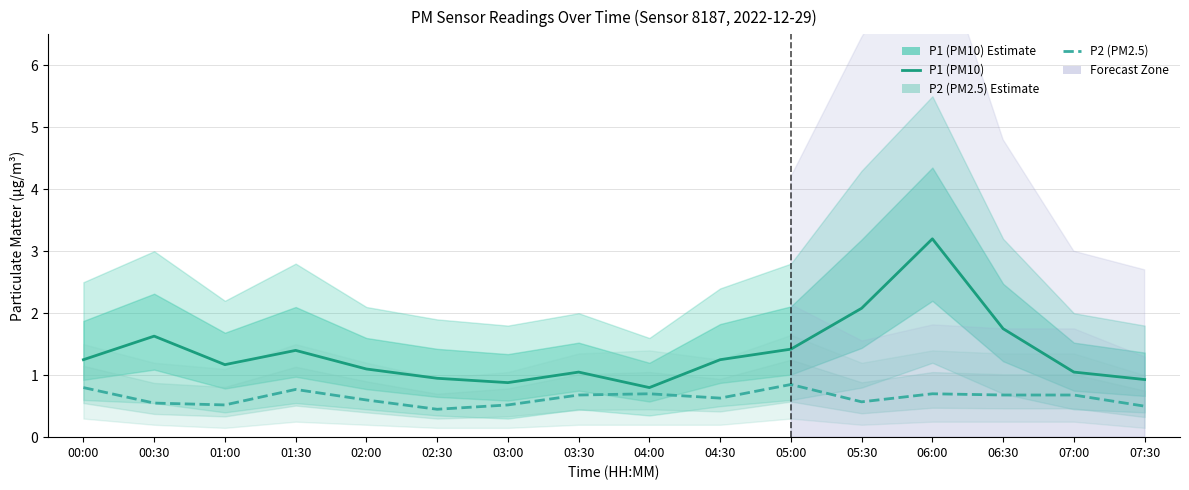

Which series has the widest spread of values?

P1 (PM10)